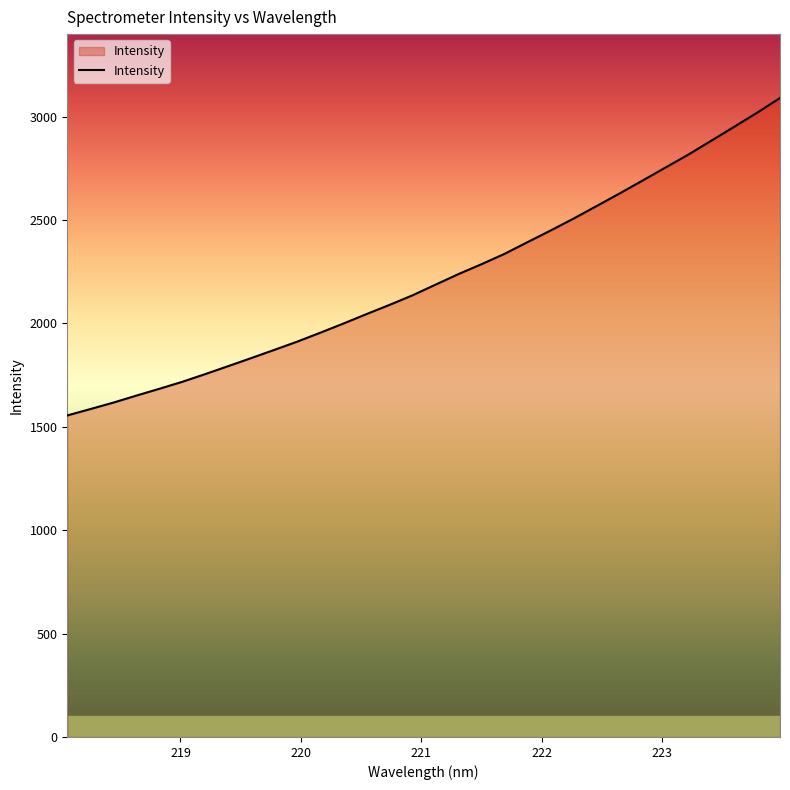

What is the greatest value displayed?

3089.6